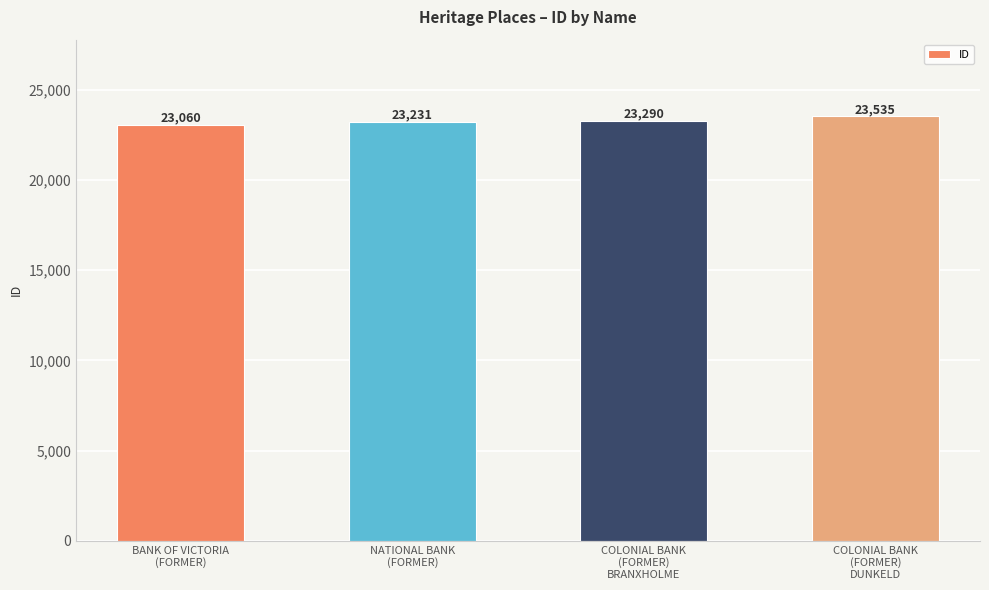

Which has a higher value, COLONIAL BANK
(FORMER)
DUNKELD or COLONIAL BANK
(FORMER)
BRANXHOLME?

COLONIAL BANK
(FORMER)
DUNKELD